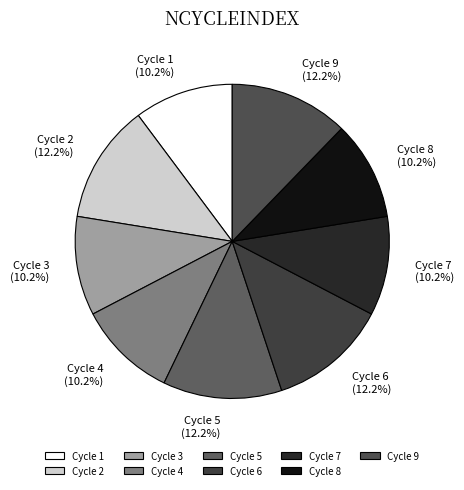

Does any single category account for the majority?

No